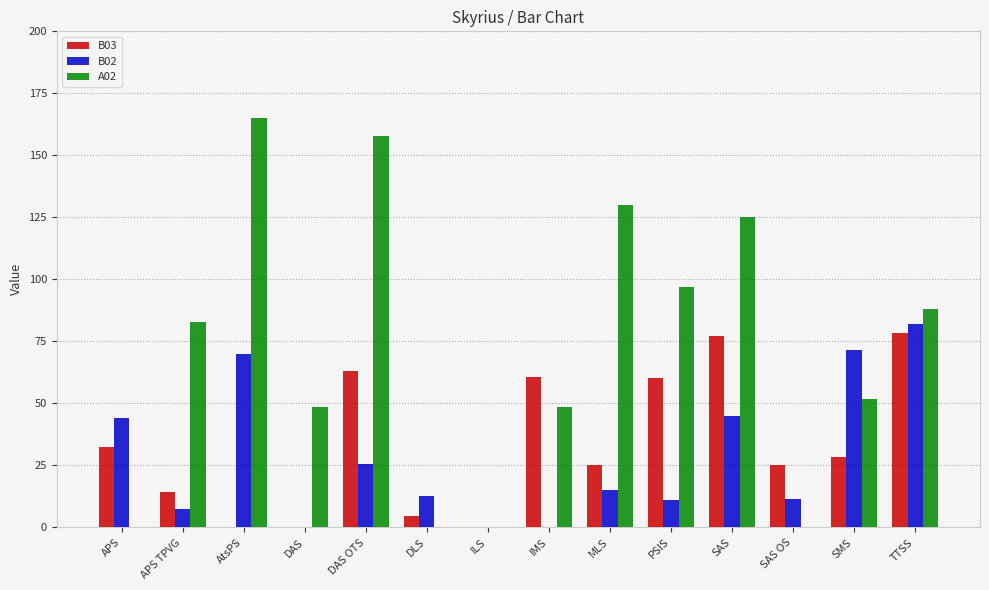

What are all the series names shown in the legend?

B03, B02, A02